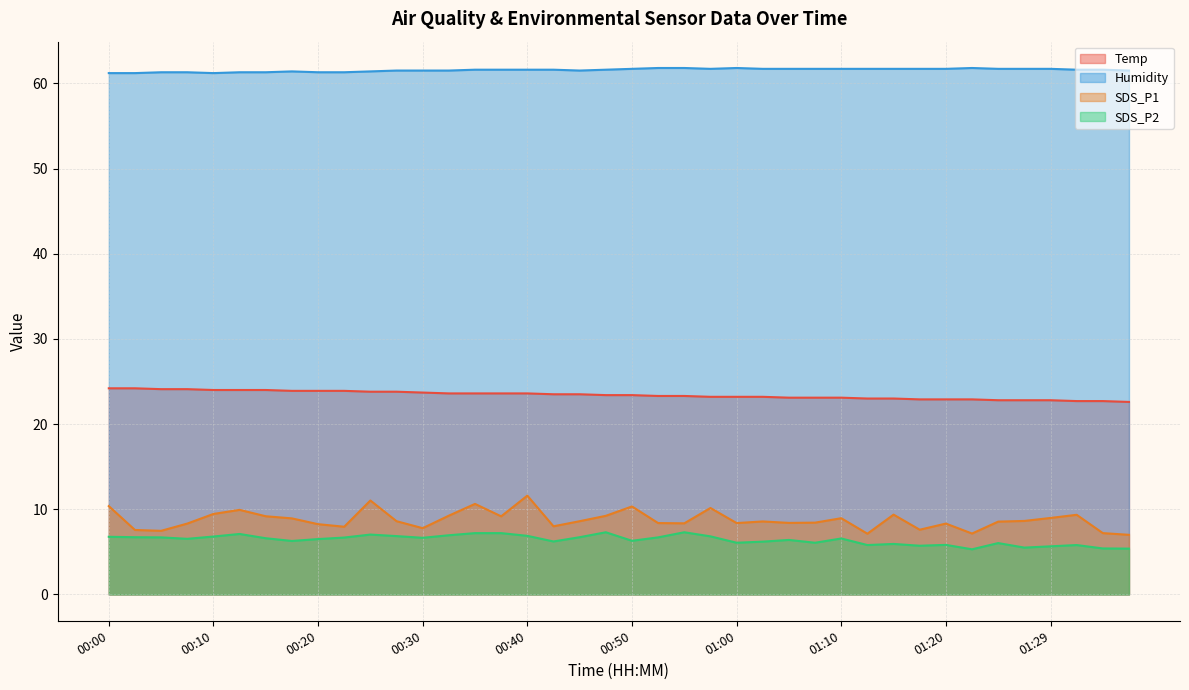

At which category is the sum across all series the highest?

00:40